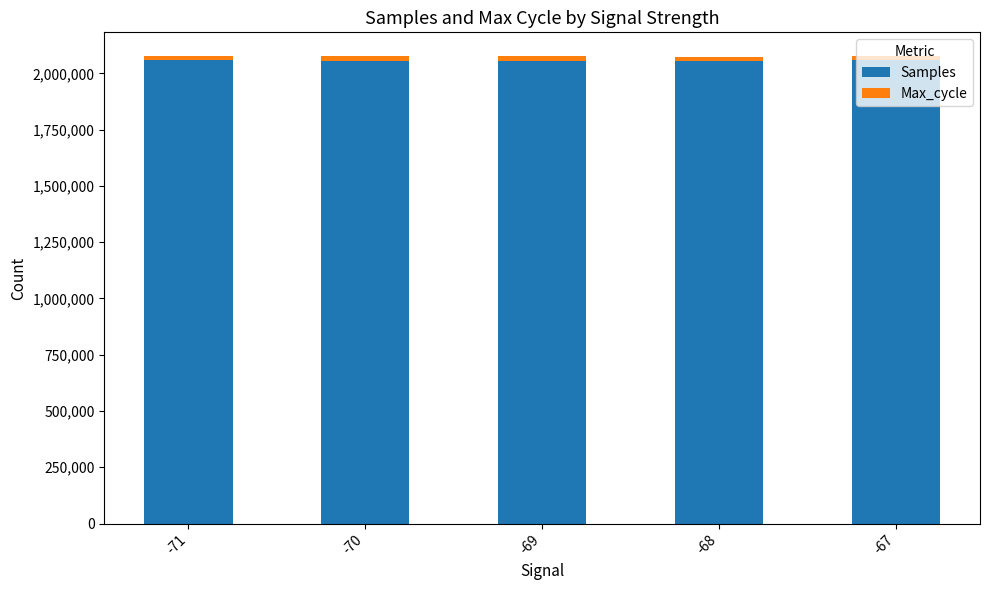

How many categories are shown in the chart?

5